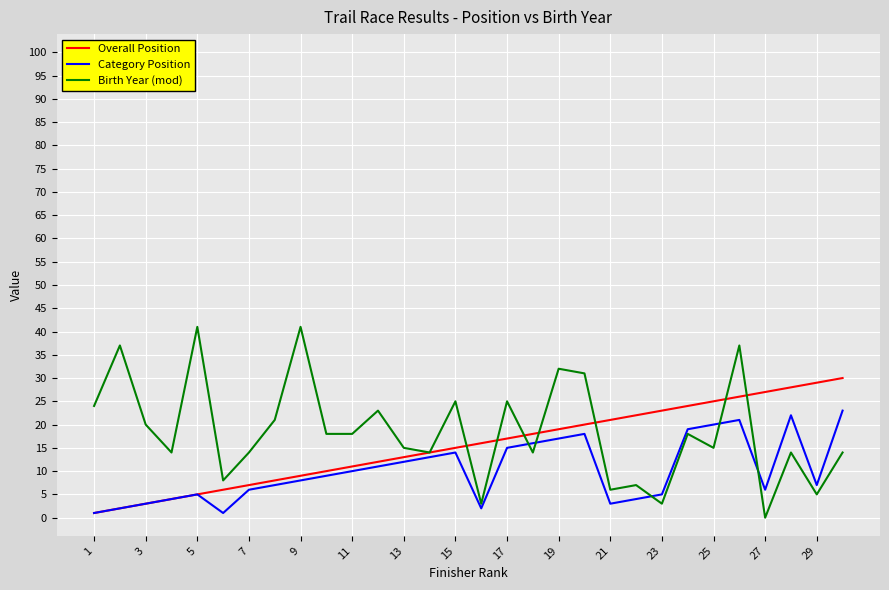

List the series in order of their peak value, highest first.

Birth Year (mod), Overall Position, Category Position